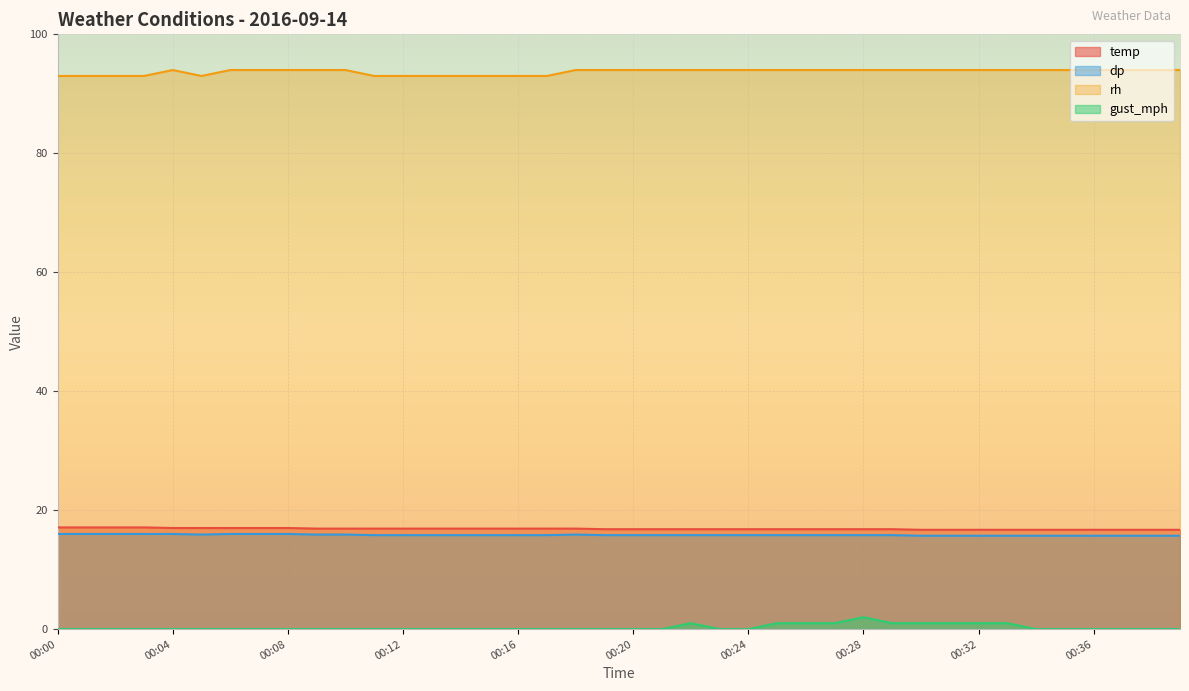

How many lines are shown in the chart?

4